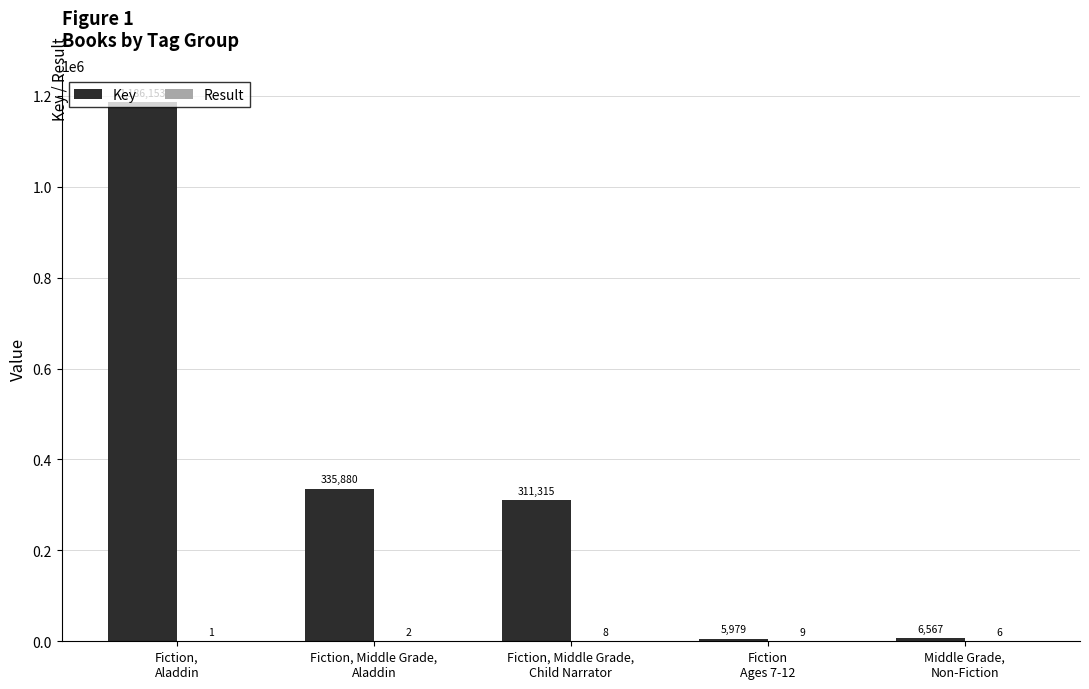

Which series has the largest total across all categories?

Key